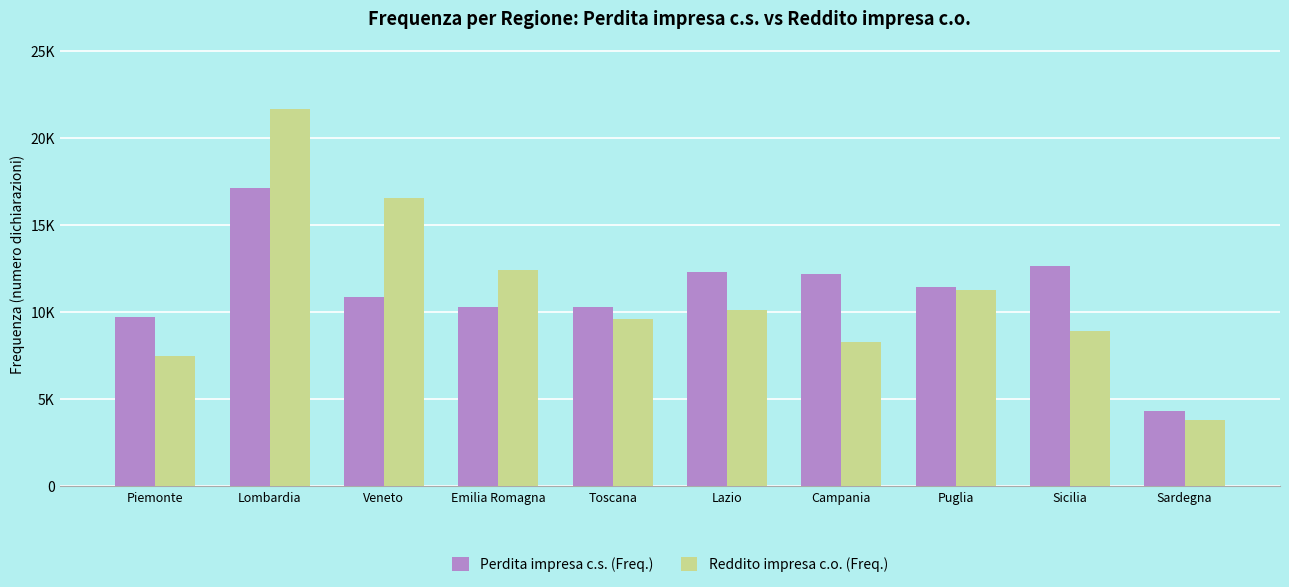

Is the value of Reddito impresa c.o. (Freq.) at Toscana greater than the value of Perdita impresa c.s. (Freq.) at Veneto?

No